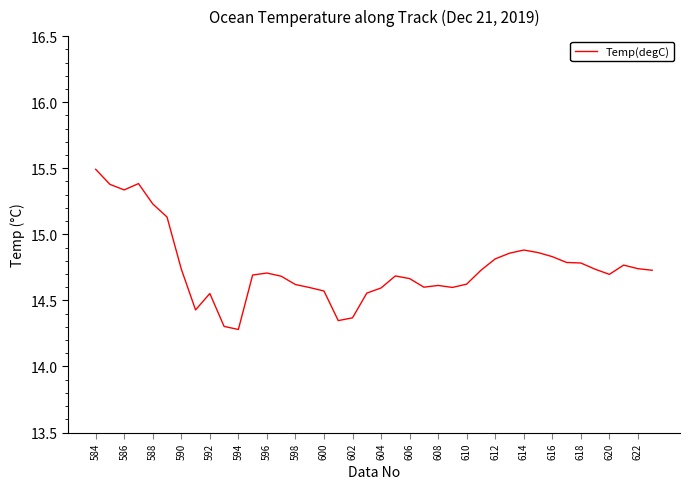

What is the difference between the maximum and minimum values?

1.2